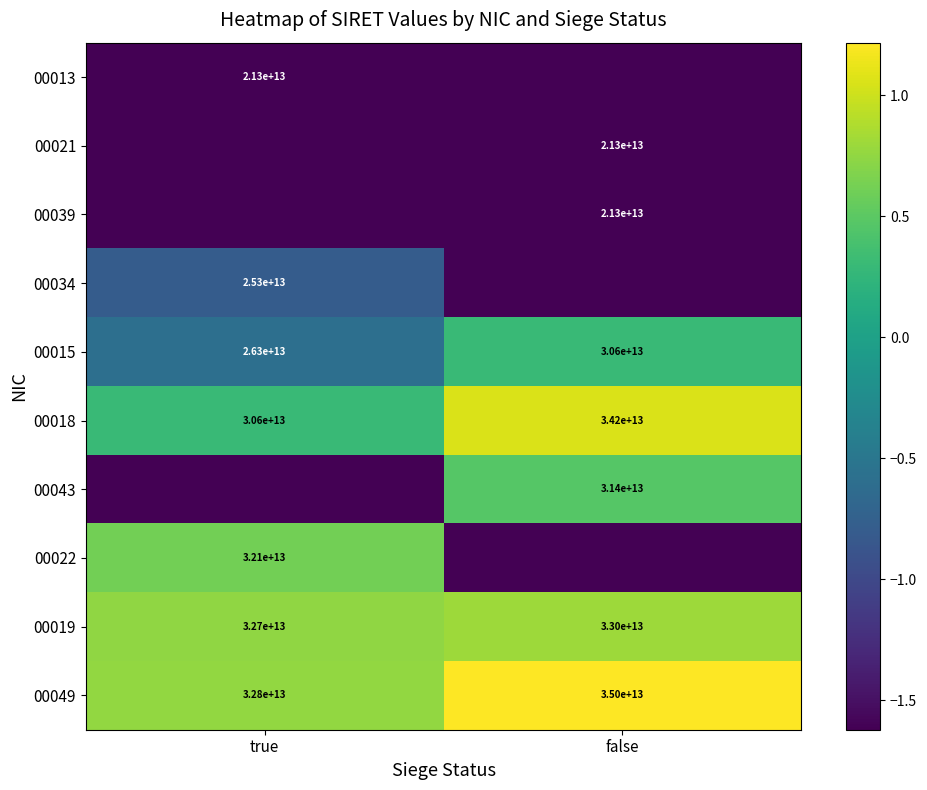

At which label is 00018 closest to 32400000000000?

true